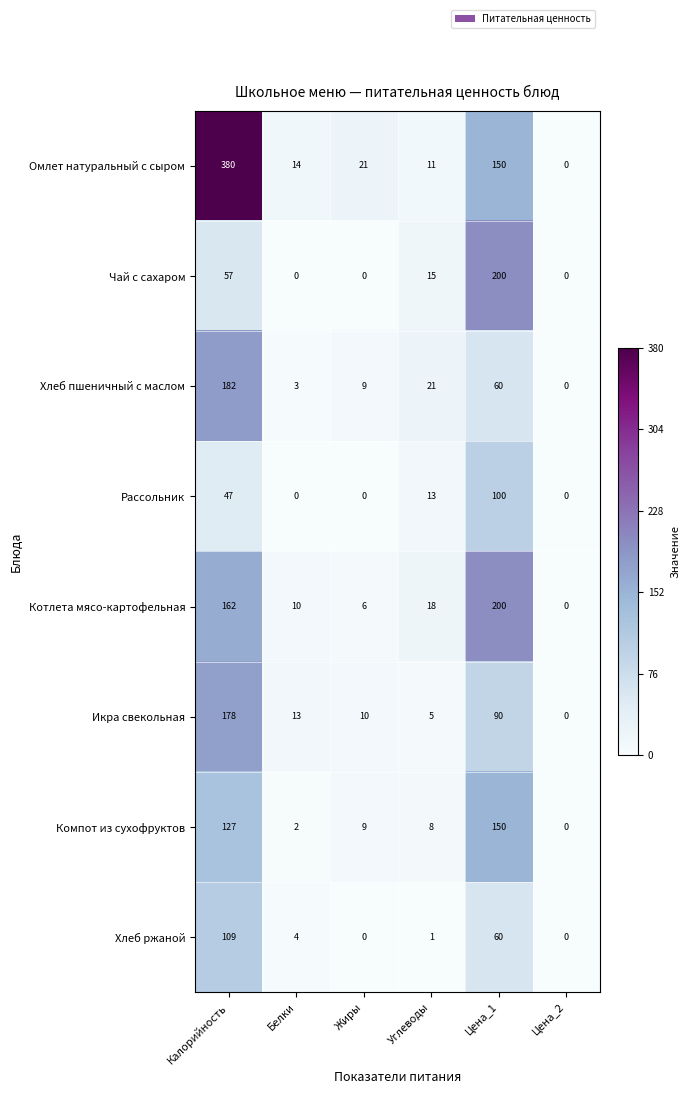

At how many categories does at least one series exceed 297?

1